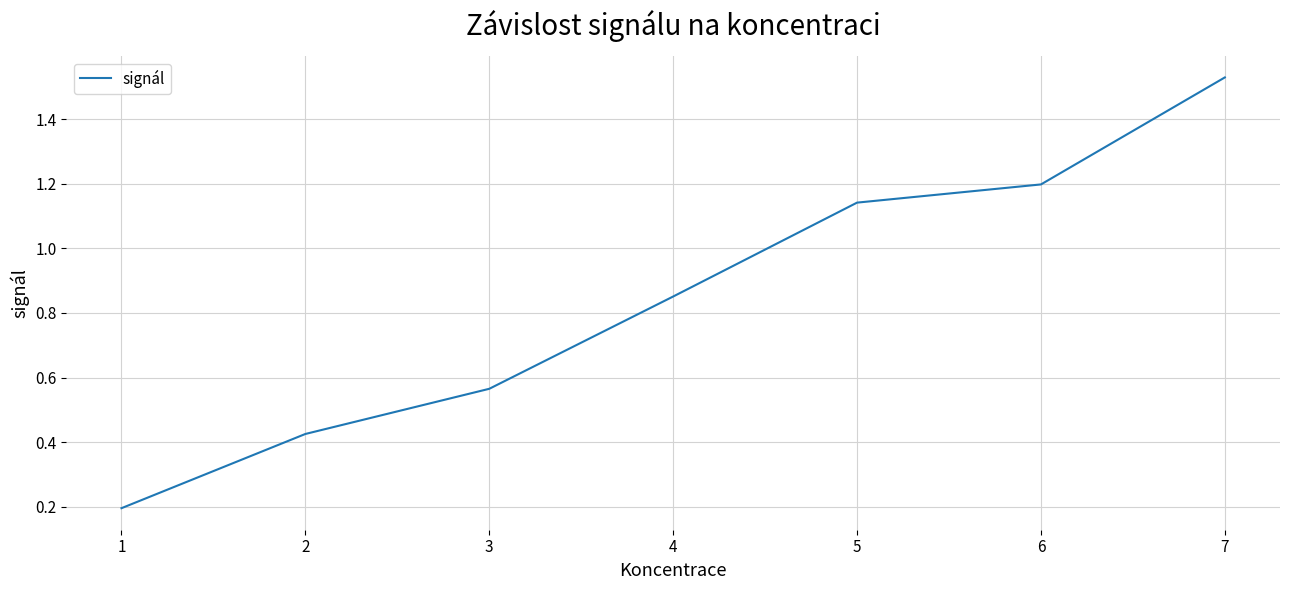

What is the difference between the maximum and minimum values?

1.3